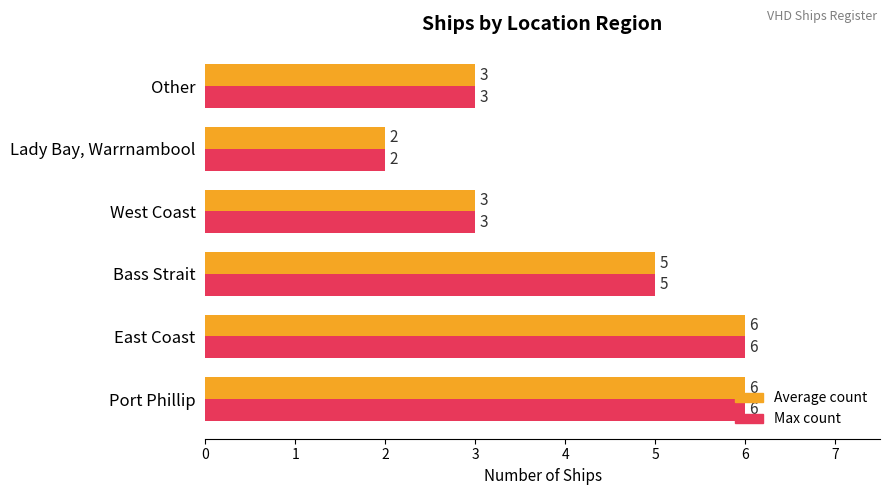

How many series are shown in this chart?

2